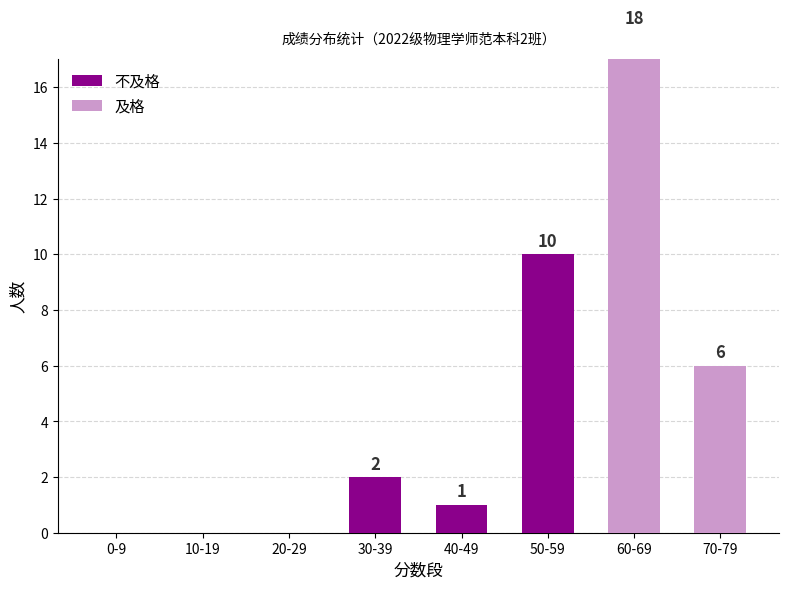

Are the bars horizontal?

No